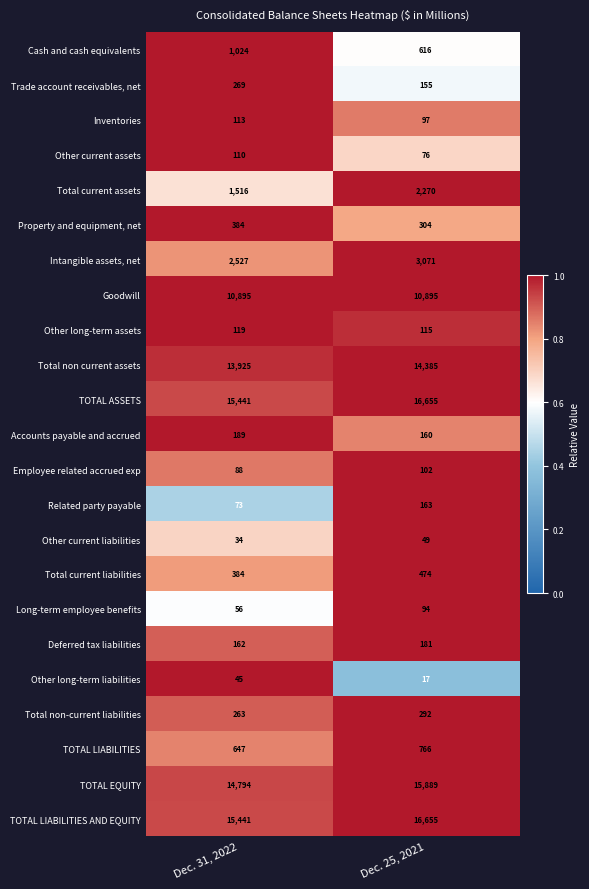

At which label does Accounts payable and accrued reach its peak?

Dec. 31, 2022